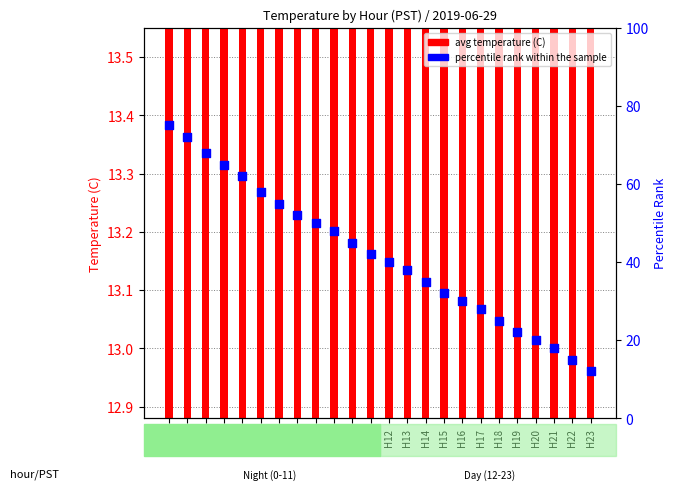

What is the total value across all series at H13?

38.1